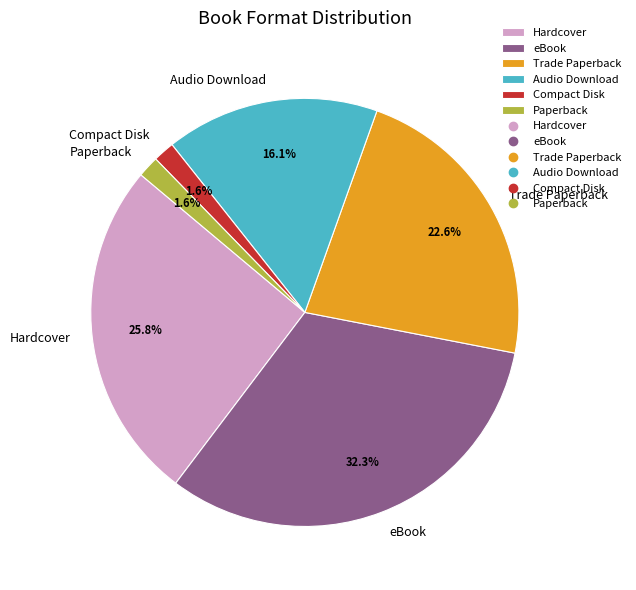

Do Audio Download and Hardcover together represent more than half of the pie?

No